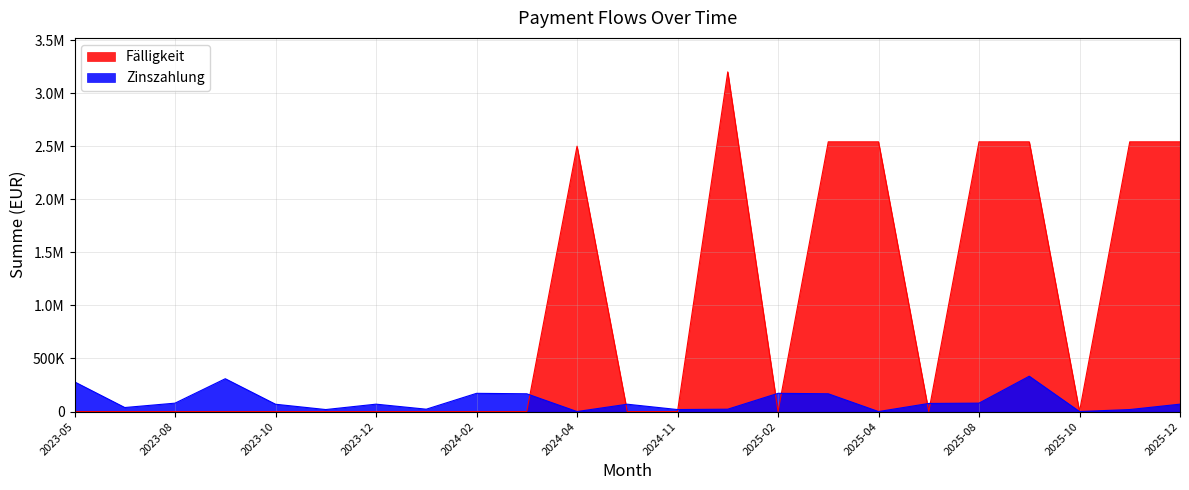

What are all the series names shown in the legend?

Fälligkeit, Zinszahlung